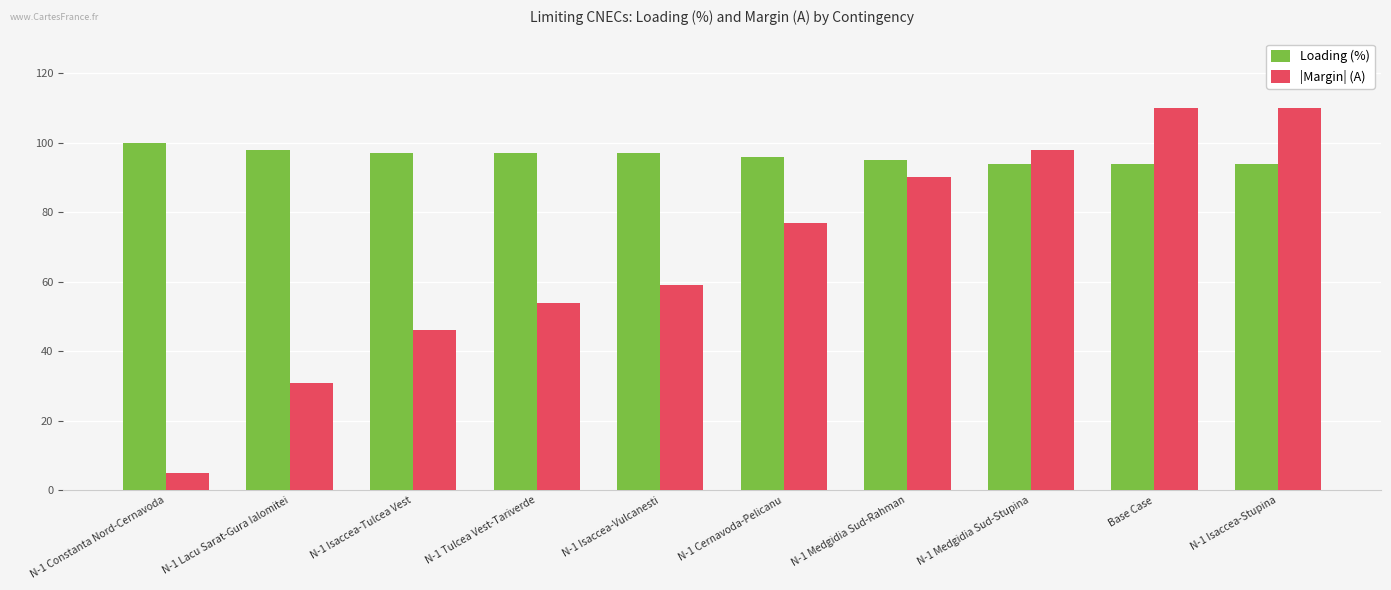

Rank the series at N-1 Cernavoda-Pelicanu from lowest to highest value.

|Margin| (A), Loading (%)